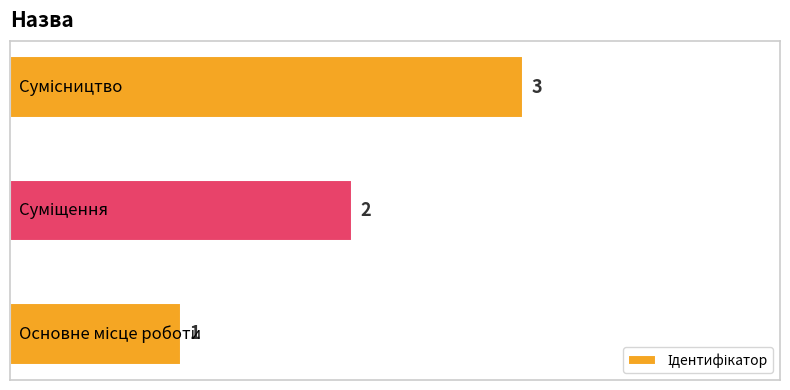

How many values are between 1 and 3?

3